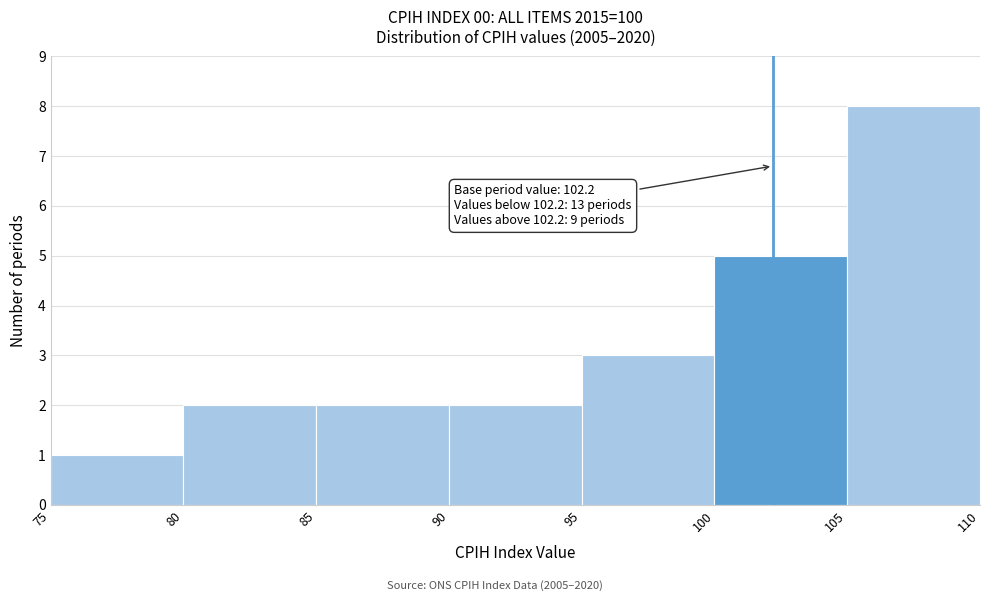

Which range on the x-axis has the tallest bar?

105 to 110